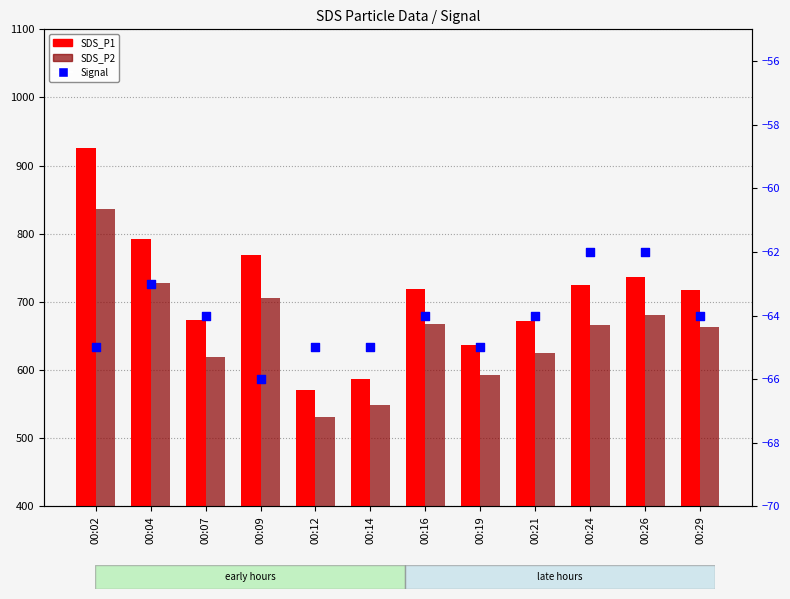

Which series reaches the maximum Y coordinate?

SDS_P1